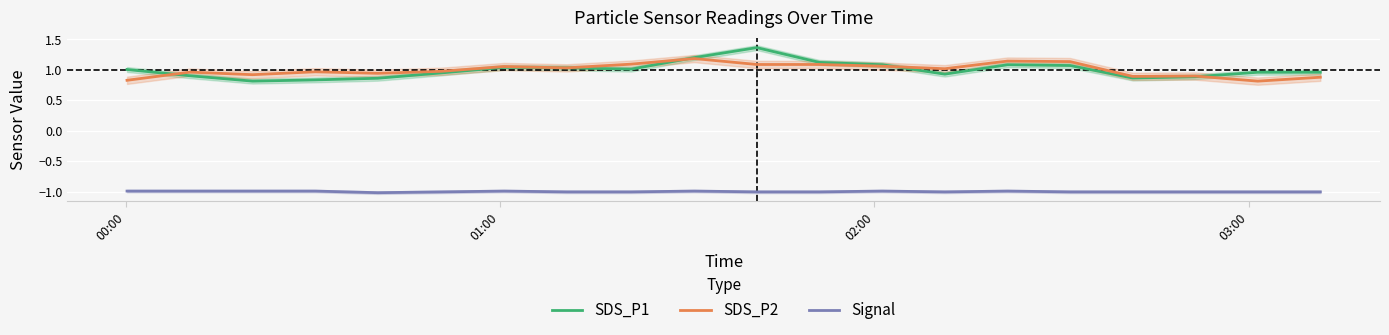

In SDS_P2, how many points are lower than both neighbors (excluding endpoints)?

6